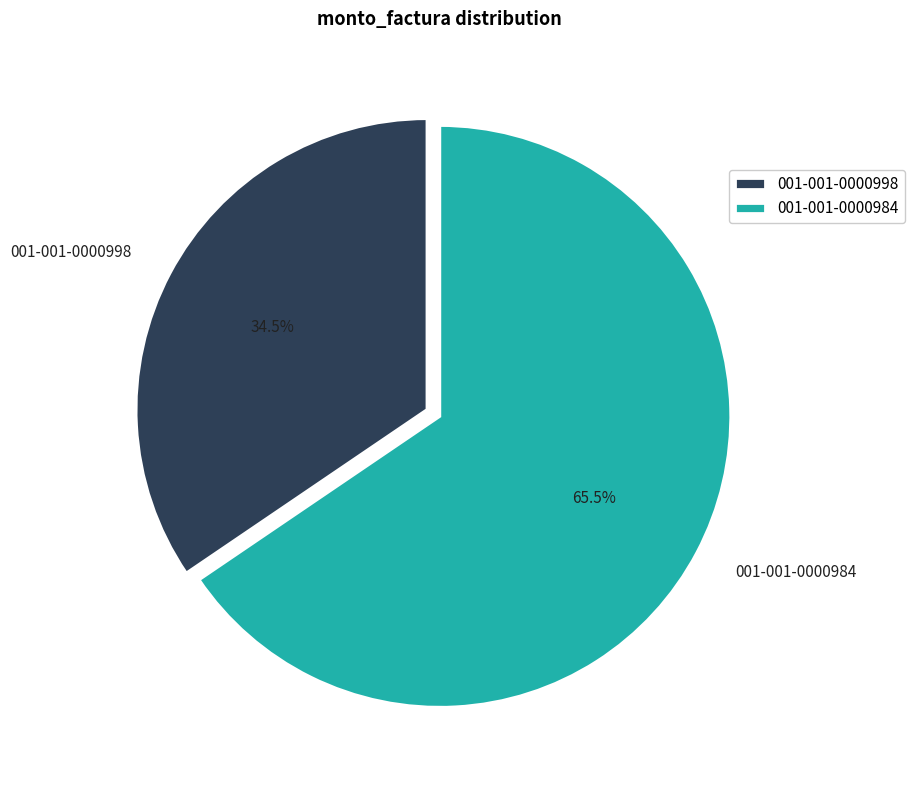

How many slices are in this pie chart?

2